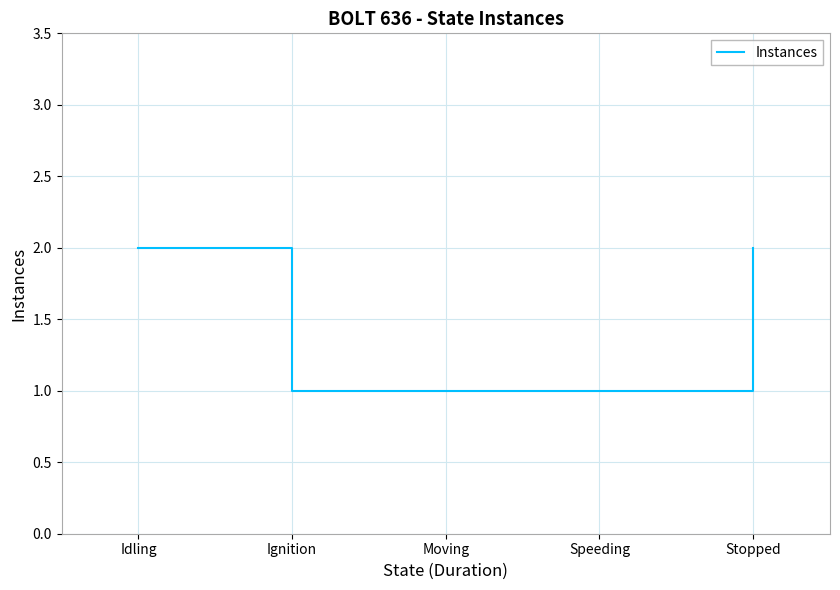

What position from the left is Ignition?

2